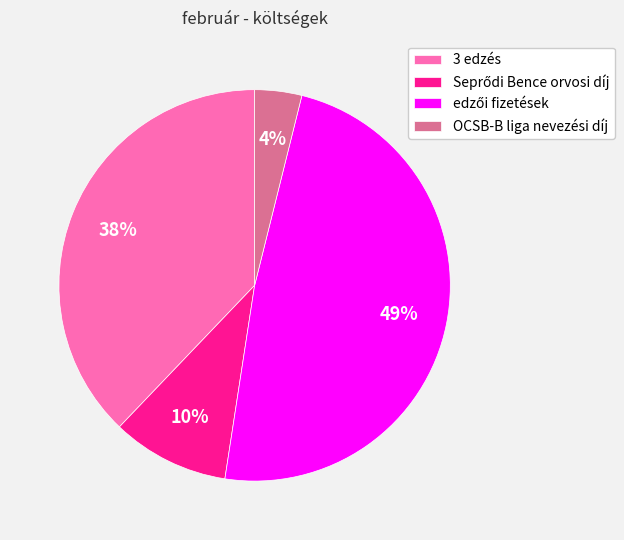

Is there a majority slice in this chart?

No